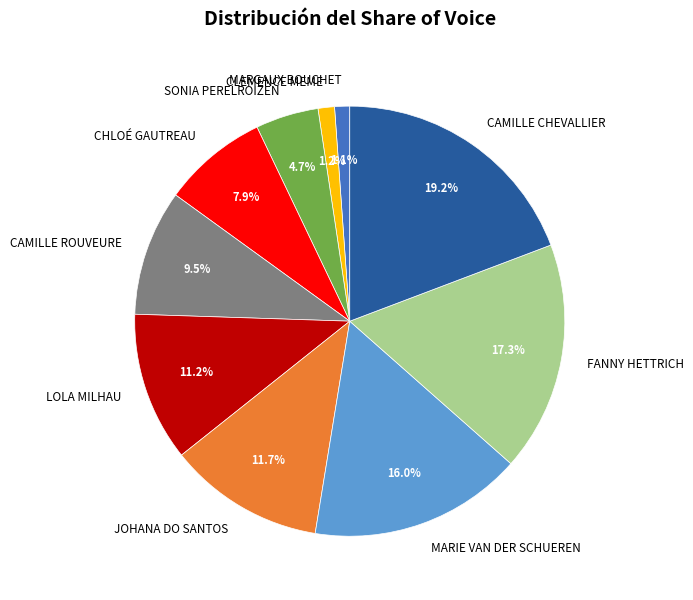

To the nearest percent, what is the average slice percentage?

10%